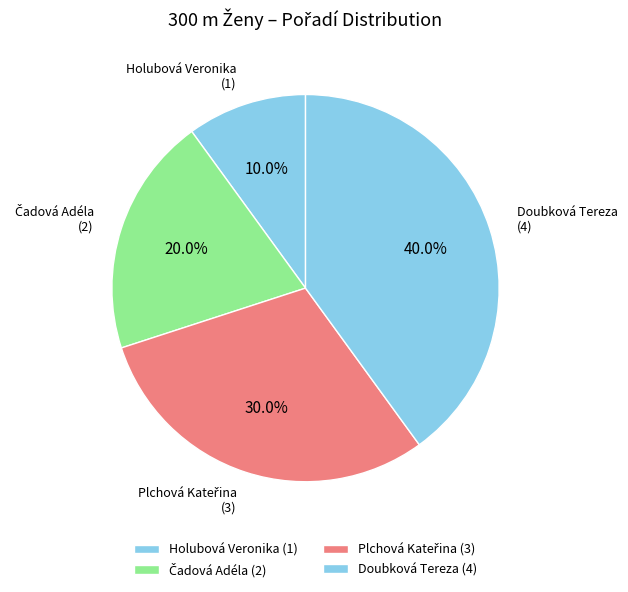

Does Holubová Veronika represent more than half of the total?

No